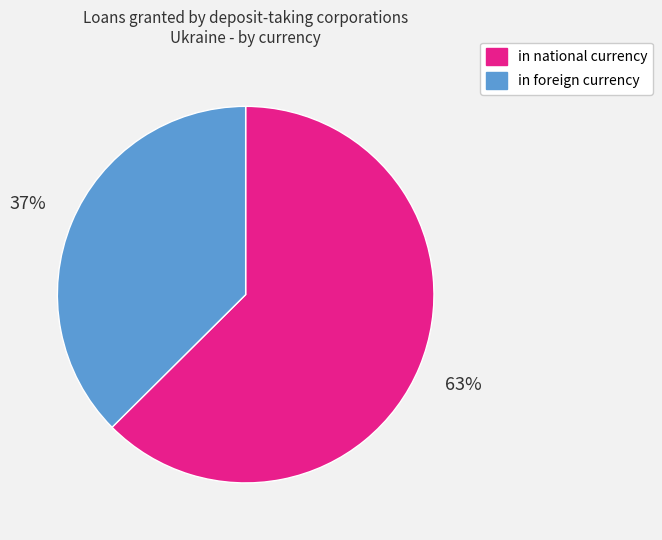

How many segments does this pie chart have?

2